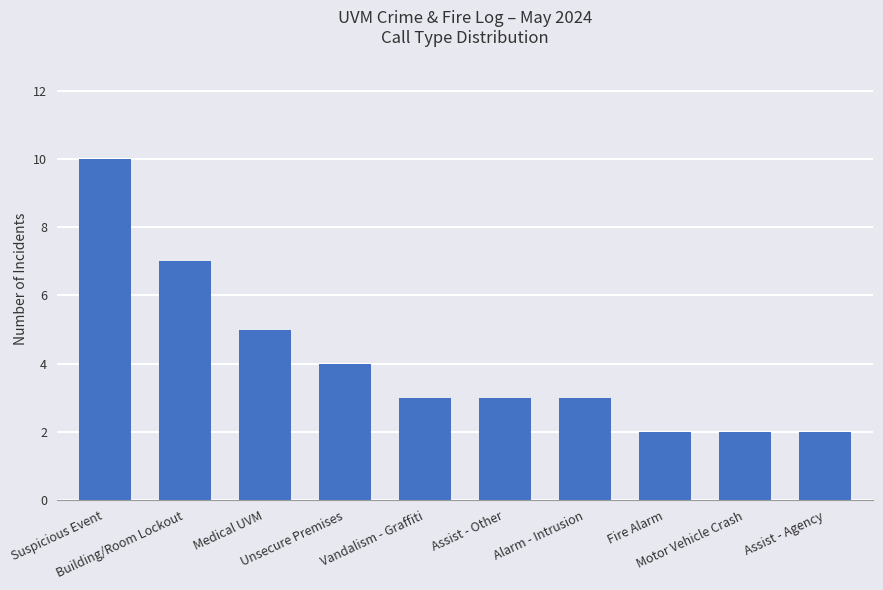

Read the value at Vandalism - Graffiti.

3